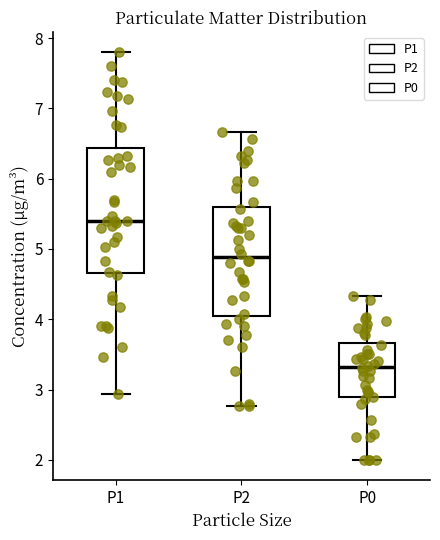

Comparing the boxes themselves (not the whiskers), which one is the tallest?

P1